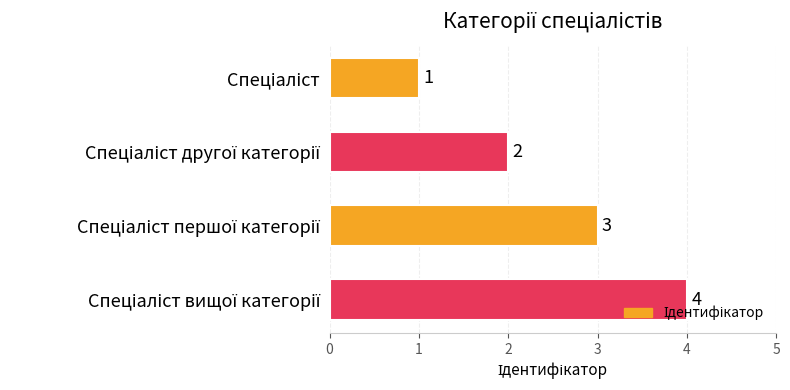

Count the number of categories in the chart.

4